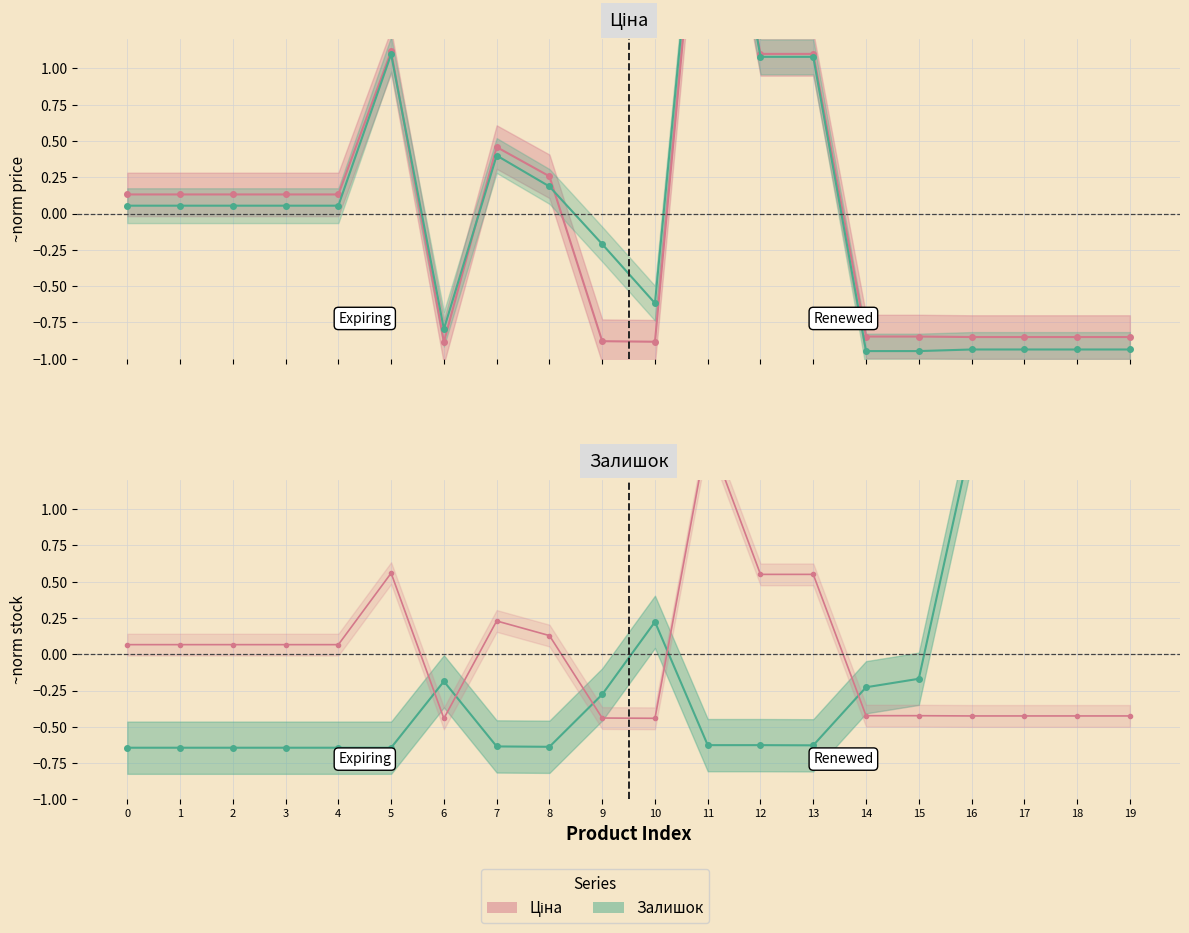

Does the chart have visible grid lines?

Yes